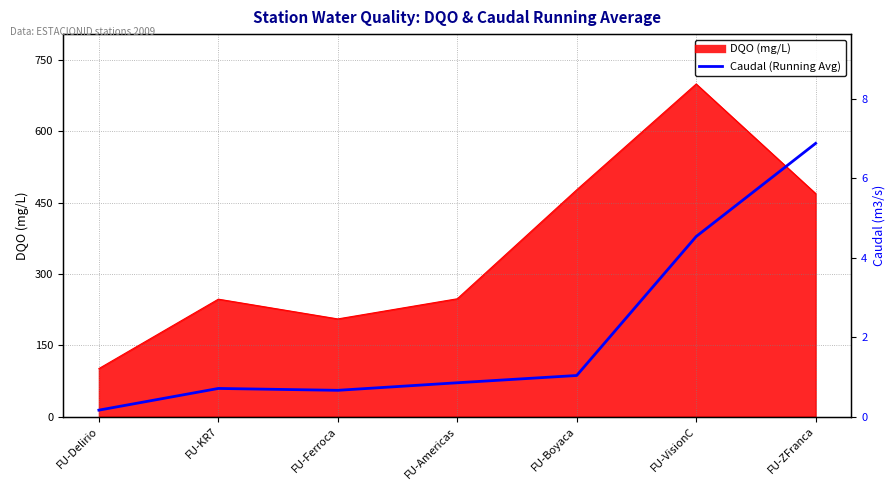

Does the chart have visible grid lines?

Yes